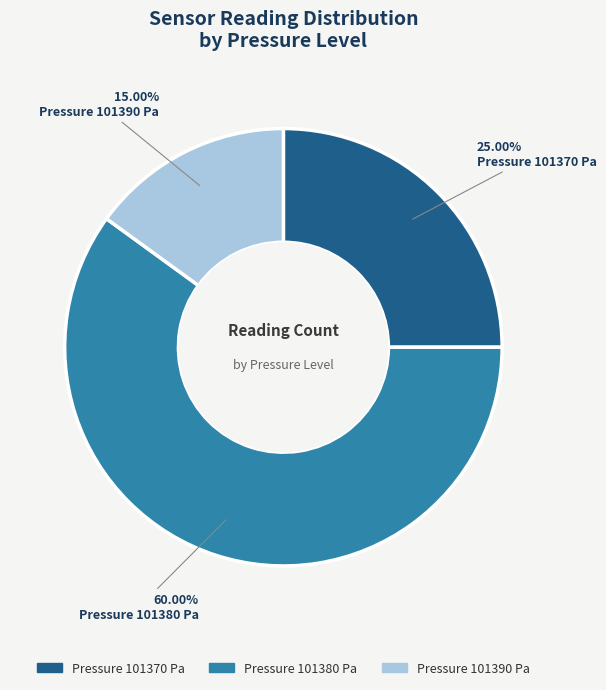

Between Pressure 101380 Pa and Pressure 101370 Pa, which is larger?

Pressure 101380 Pa